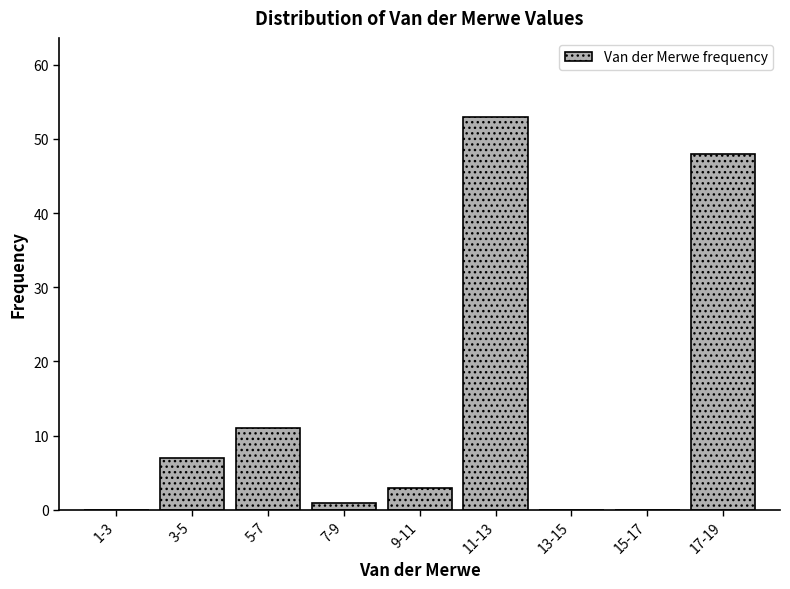

Reading right to left, what are all the values shown in this chart?

17-19=48	15-17=0	13-15=0	11-13=53	9-11=3	7-9=1	5-7=11	3-5=7	1-3=0